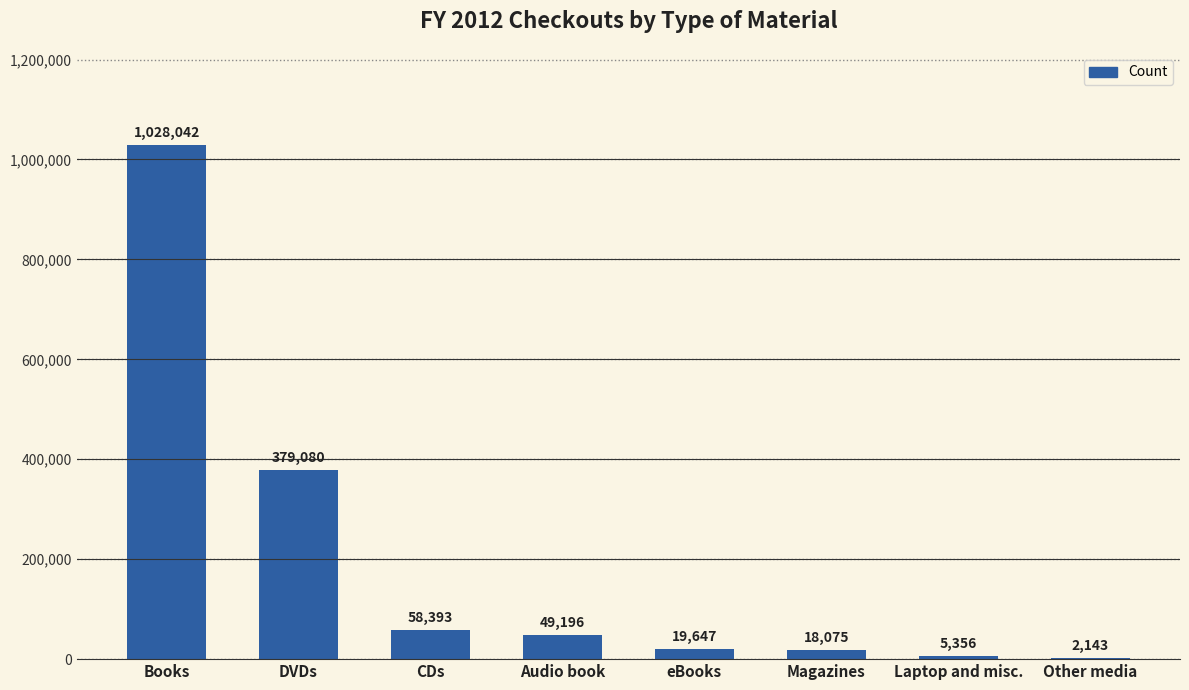

How many series are shown in this chart?

1